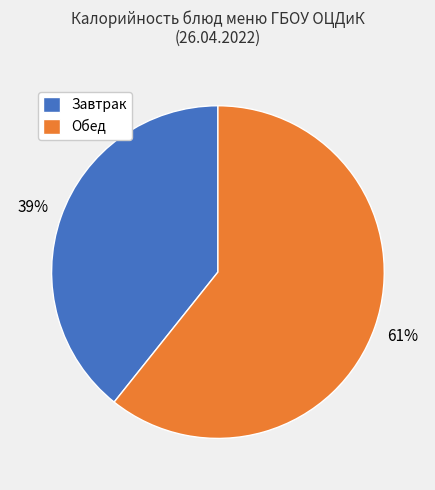

What percentage is the Обед slice, to the nearest percent?

61%